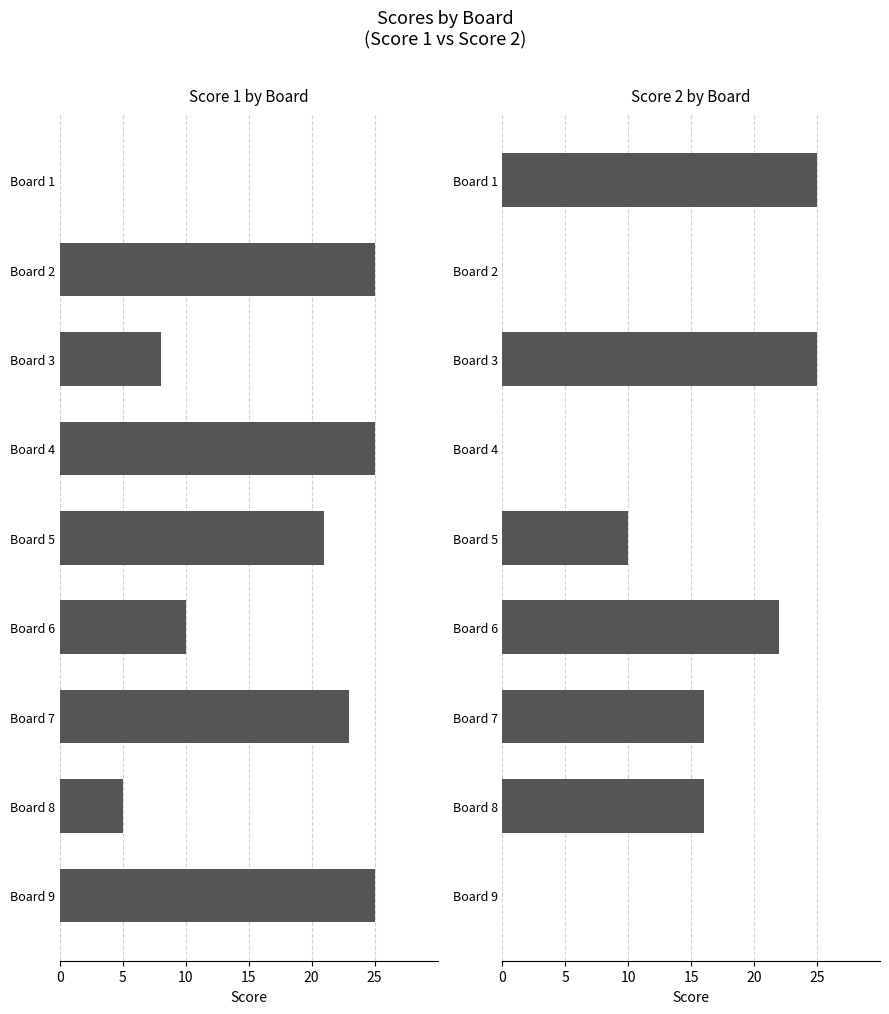

Reading left to right, extract all data points from this chart.

Score 1: 0	25	8	25	21	10	23	5	25
Score 2: 25	0	25	0	10	22	16	16	0